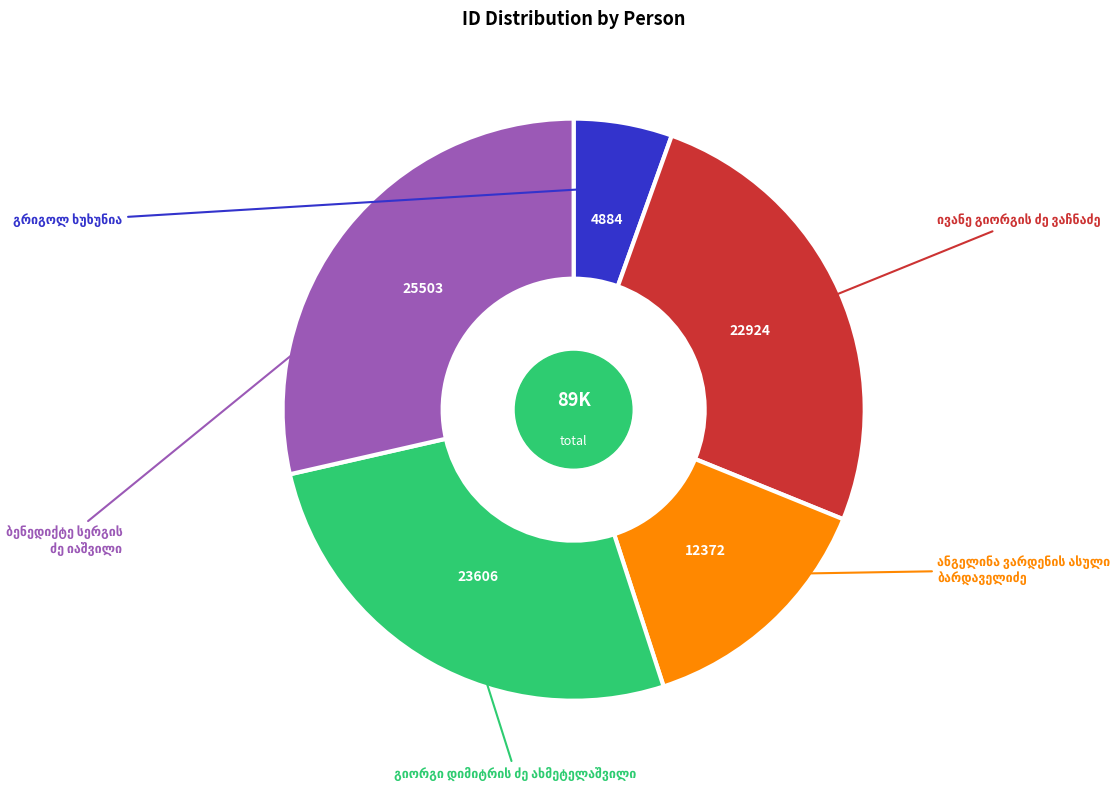

Does any single category account for the majority?

No